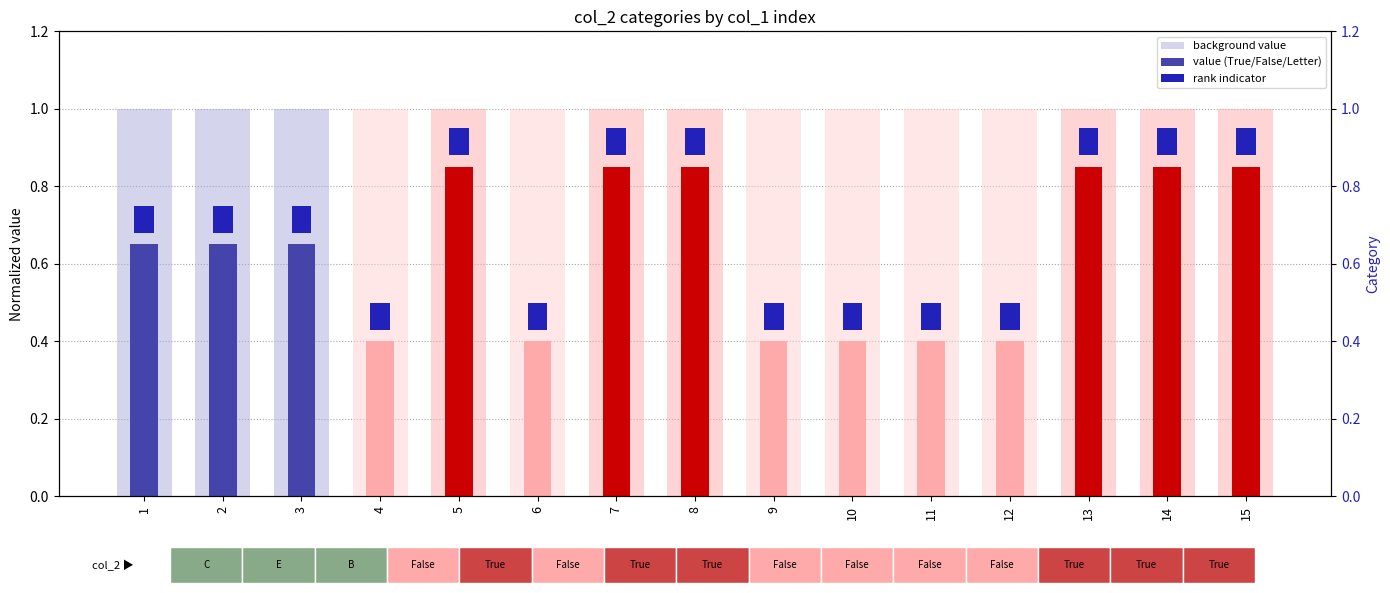

What is the value of the value (True/False/Letter) bar at the 1st from the left?

0.7